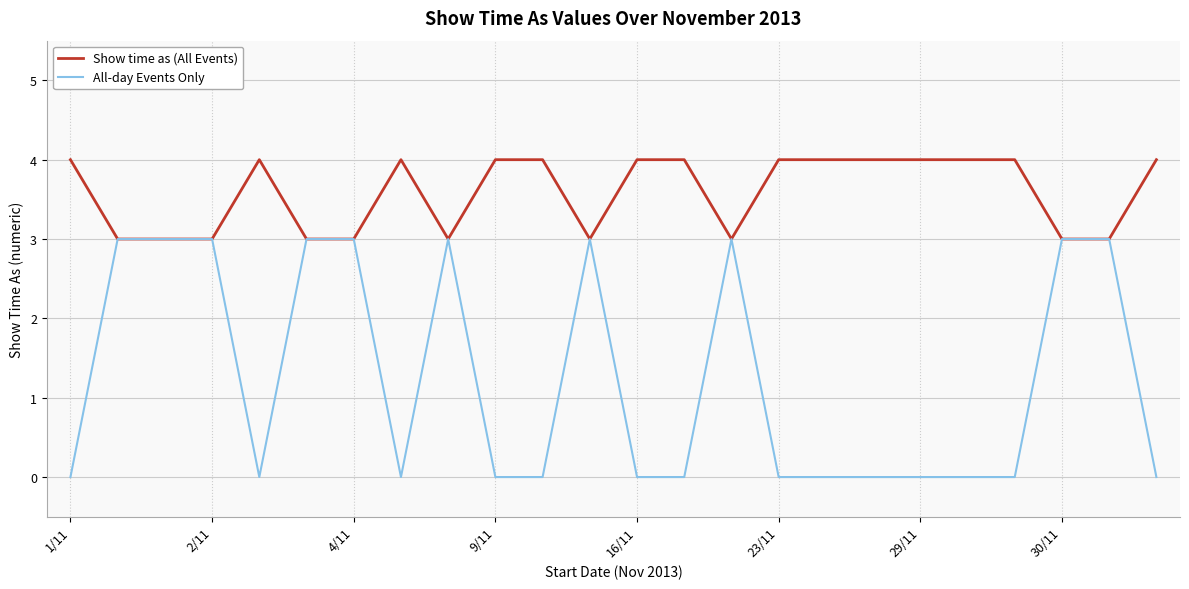

How many lines are shown in the chart?

2